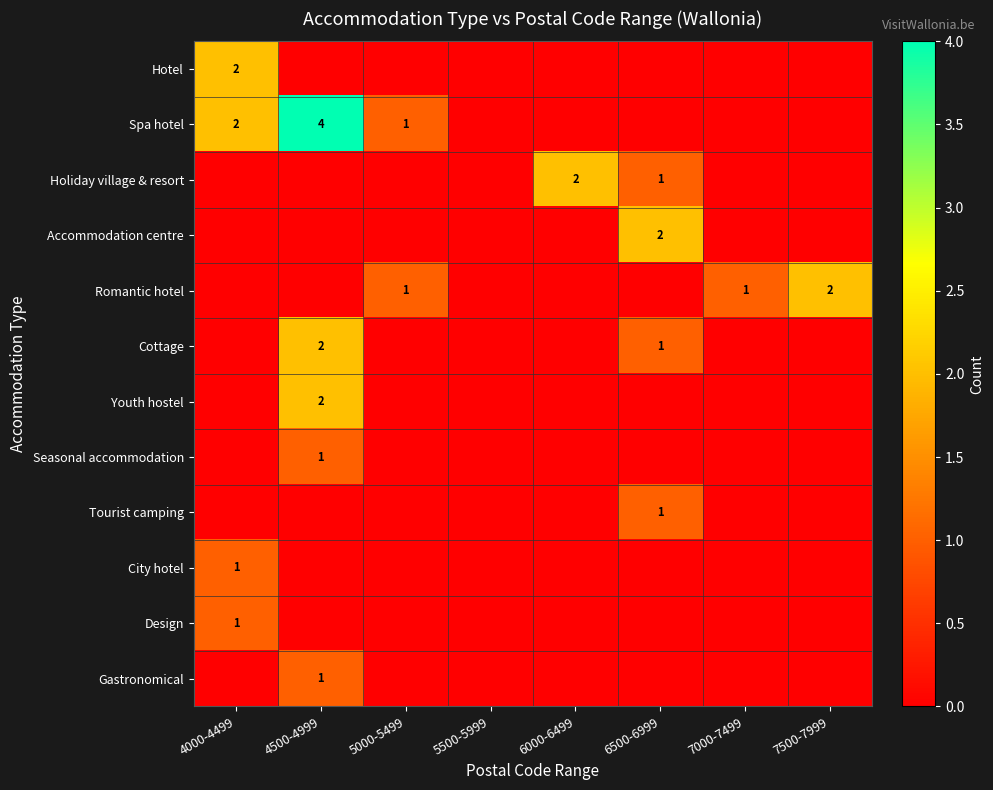

The value of Youth hostel at 4500-4999 is 2. True or false?

True